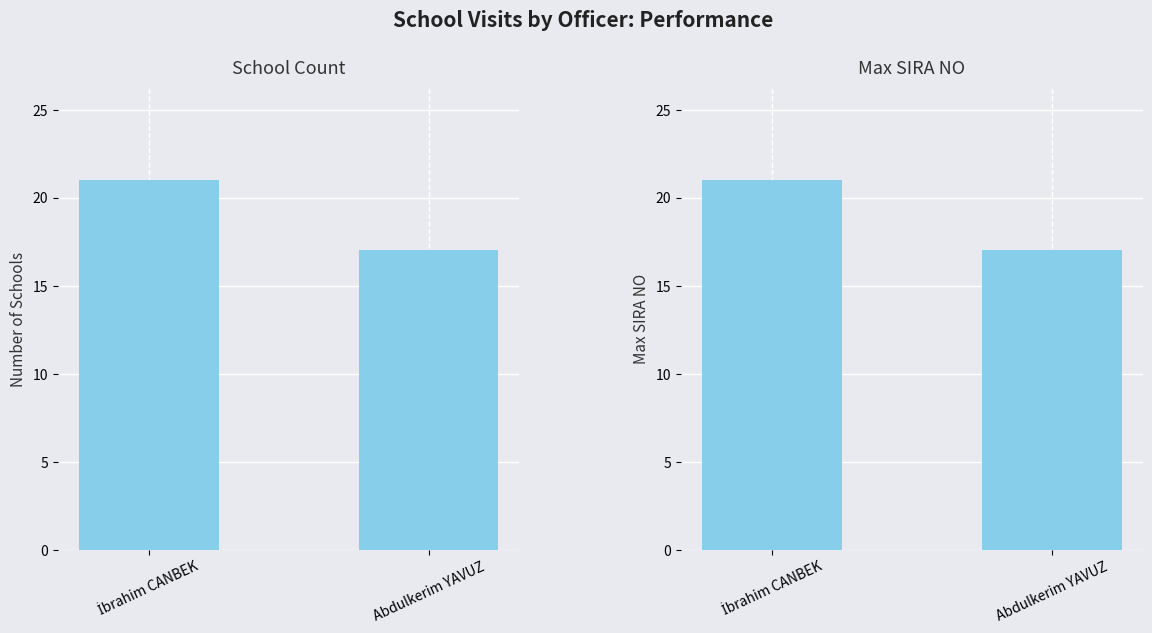

Are the bars grouped side by side (vs. stacked)?

Yes